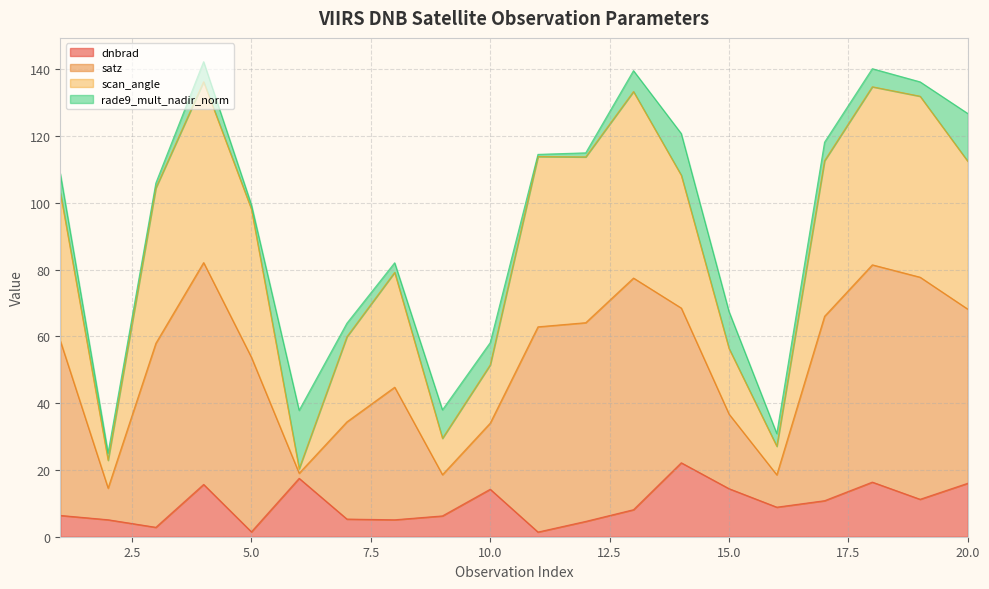

What is the maximum value for dnbrad?

22.2